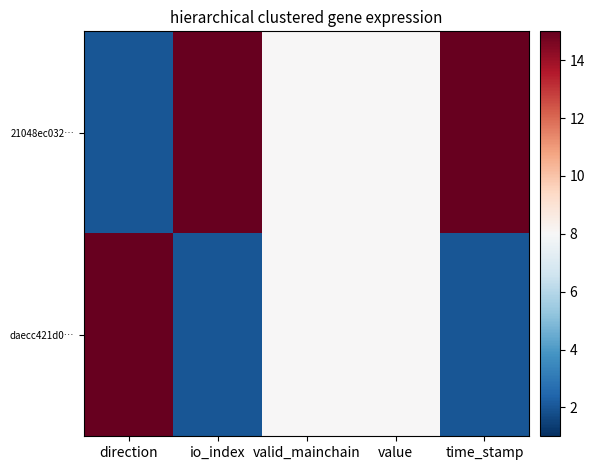

What is the maximum value shown in the chart?

15